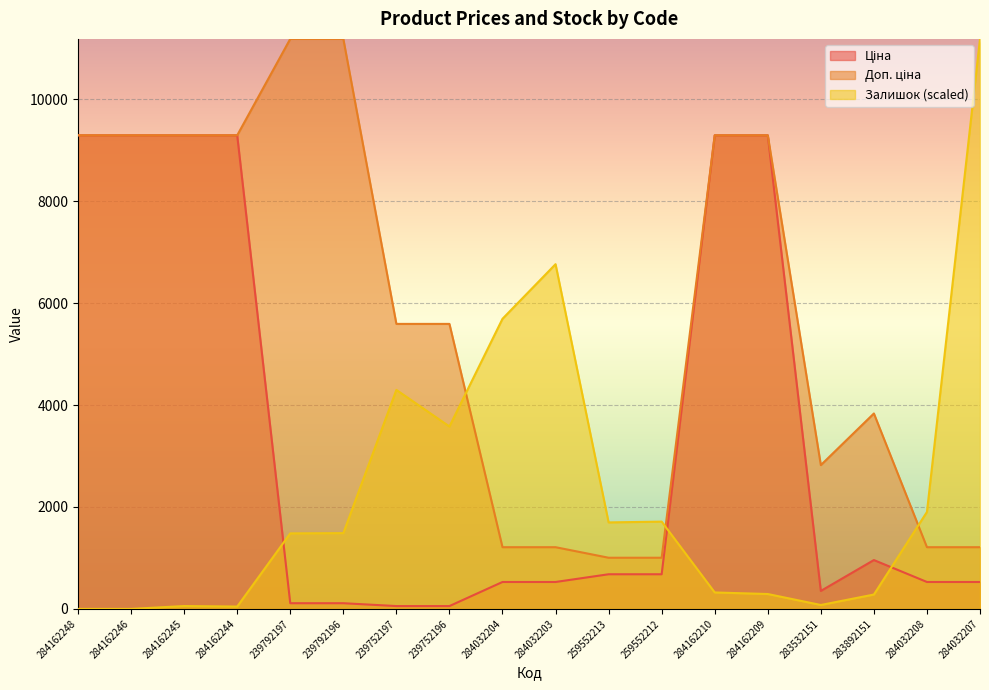

Count the number of categories in the chart.

18